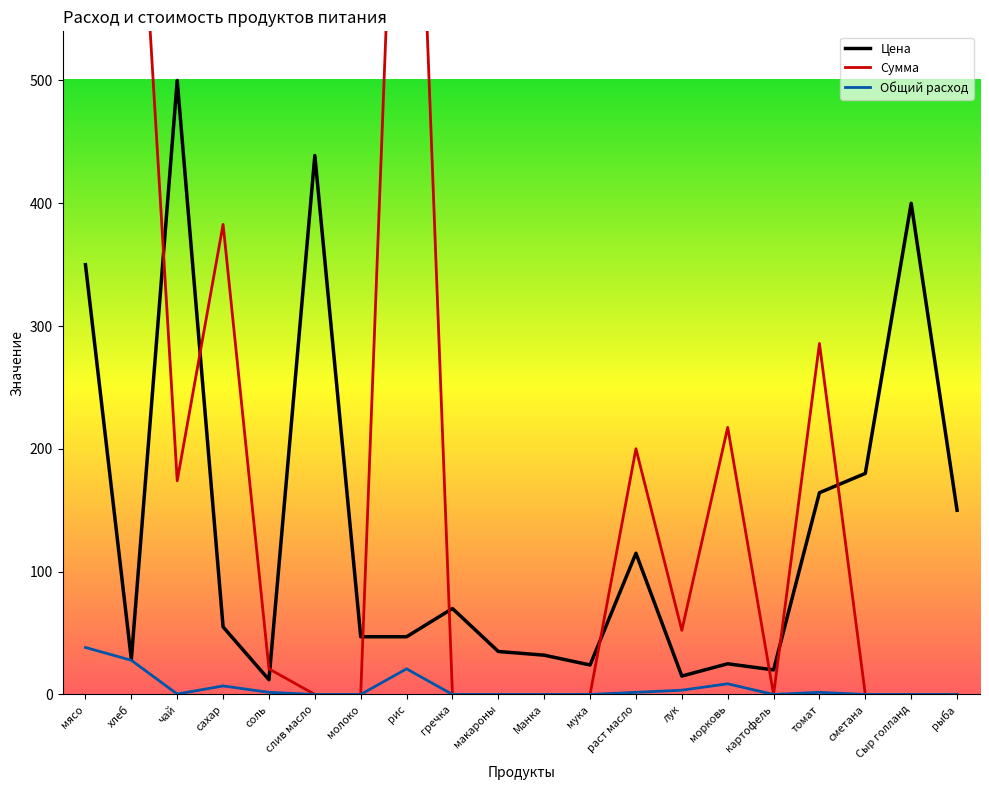

Is it true that Общий расход equals 38.3 at мясо?

True